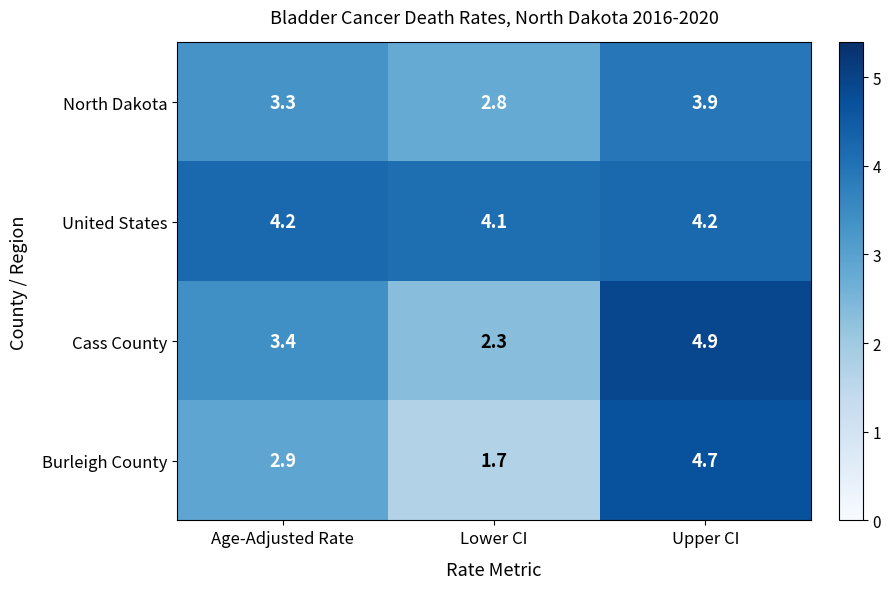

At which label does Cass County first exceed 3?

Age-Adjusted Rate